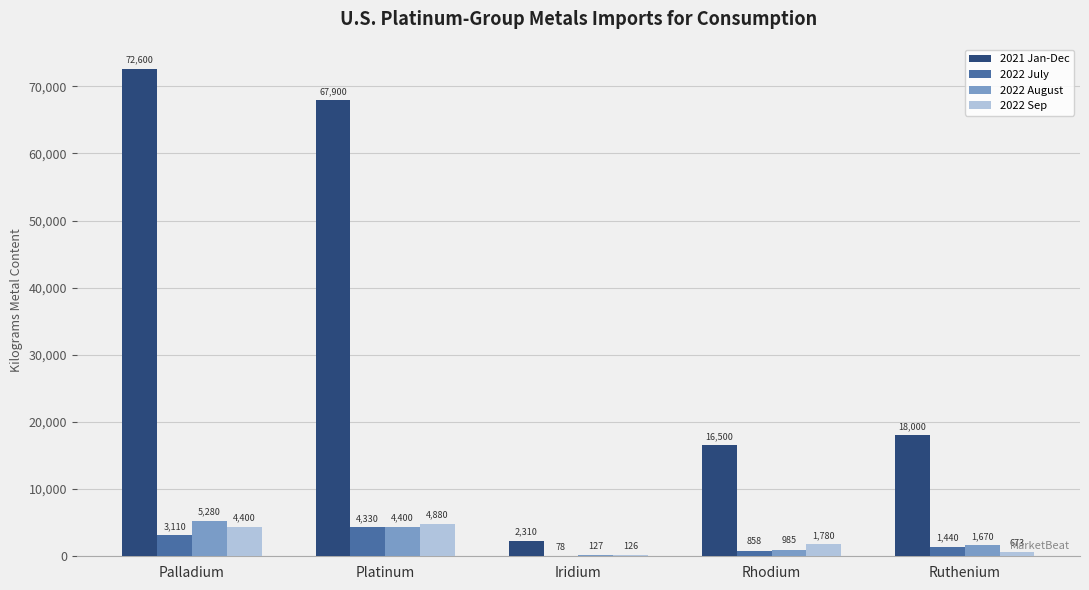

What is the total value across all series at Iridium?

2641